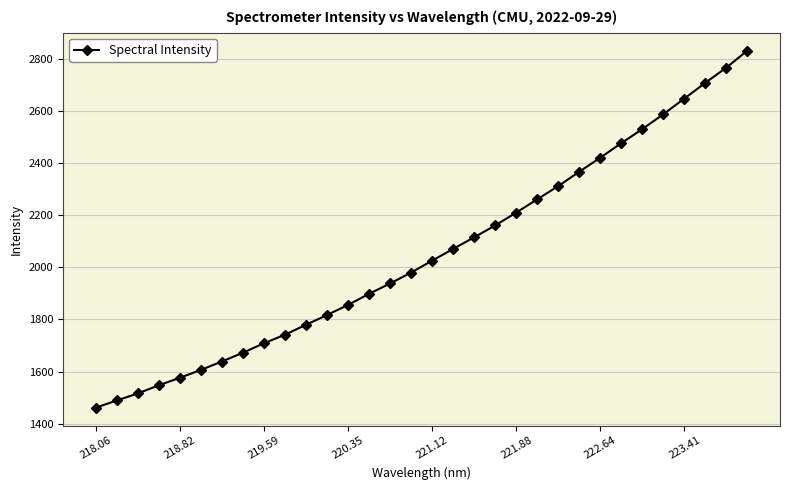

How many values are below 2025?

16